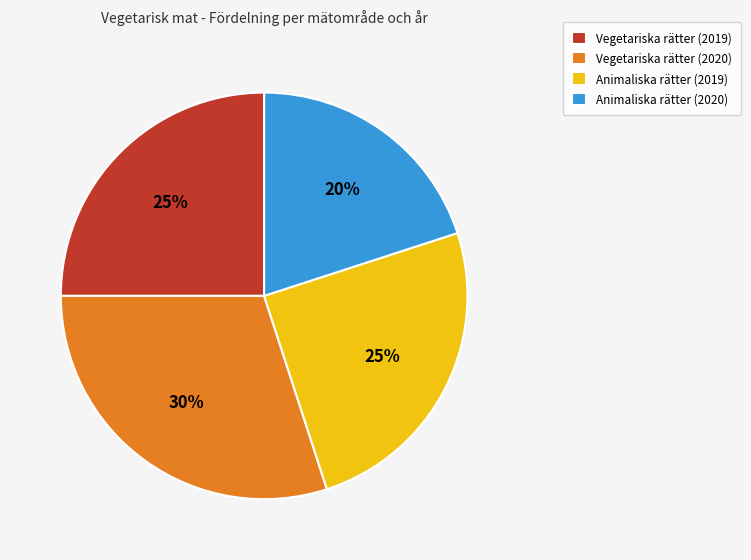

To the nearest percent, what is the combined percentage of Animaliska rätter (2020) and Animaliska rätter (2019)?

45%